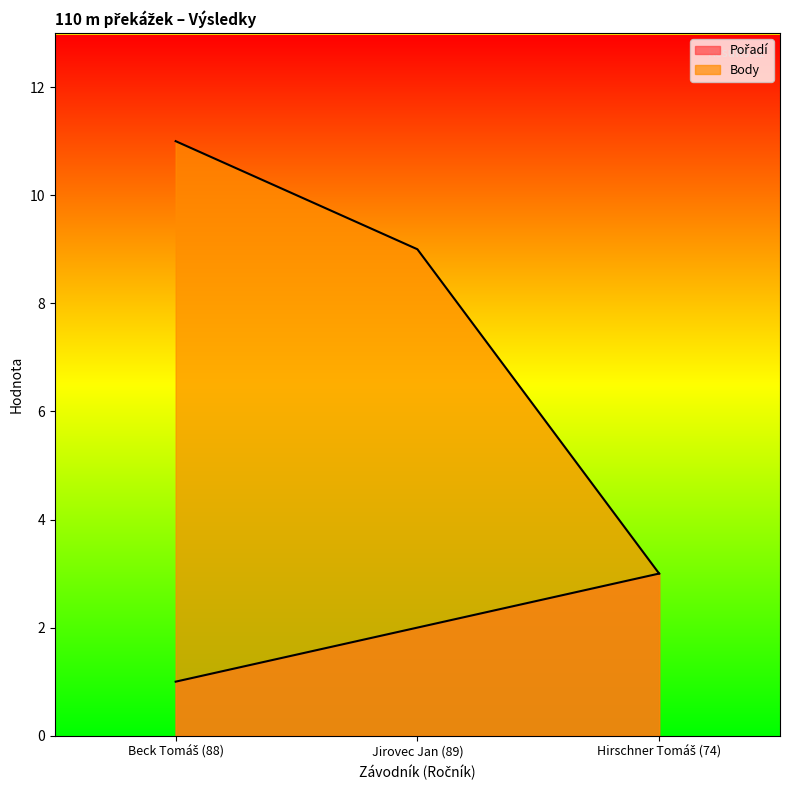

Count the number of data series in this chart.

2